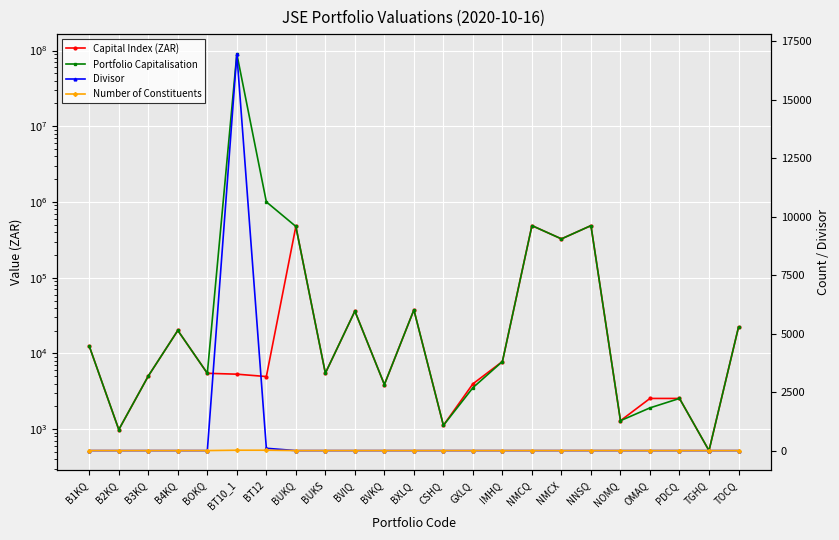

How many data points in Number of Constituents are above 2?

5